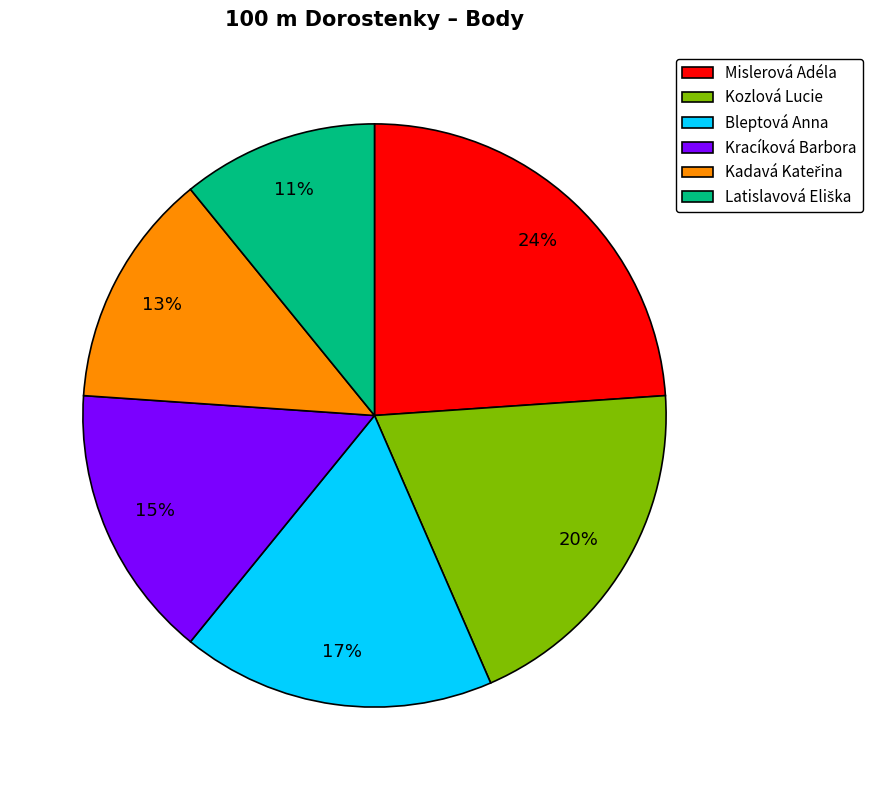

To the nearest percent, what portion does Kozlová Lucie represent?

20%